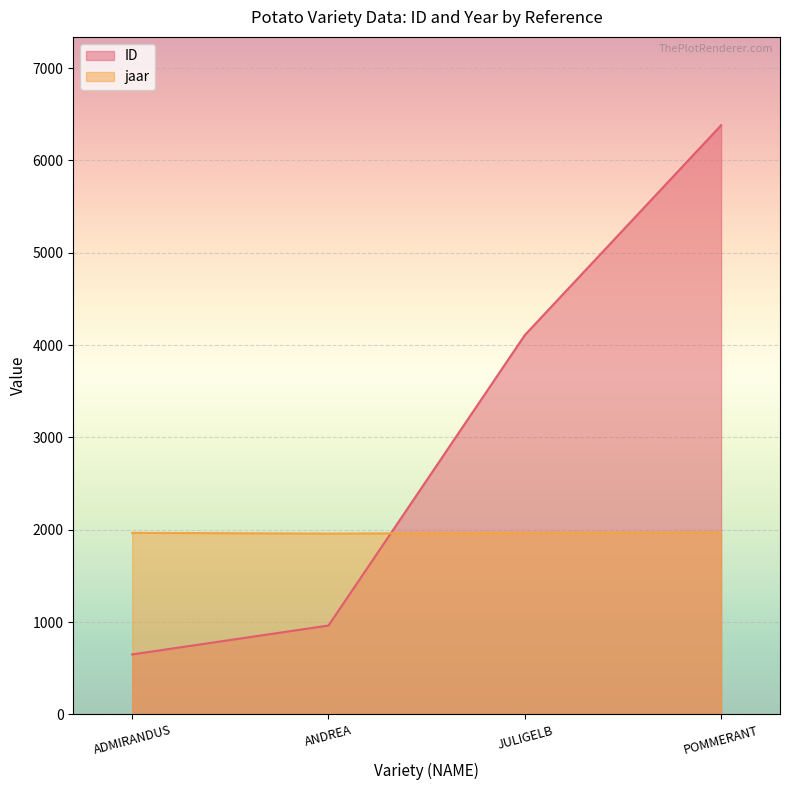

Reading left to right, transcribe all the data shown in this chart.

ID: 649	962	4108	6381
jaar: 1966	1958	1965	1969